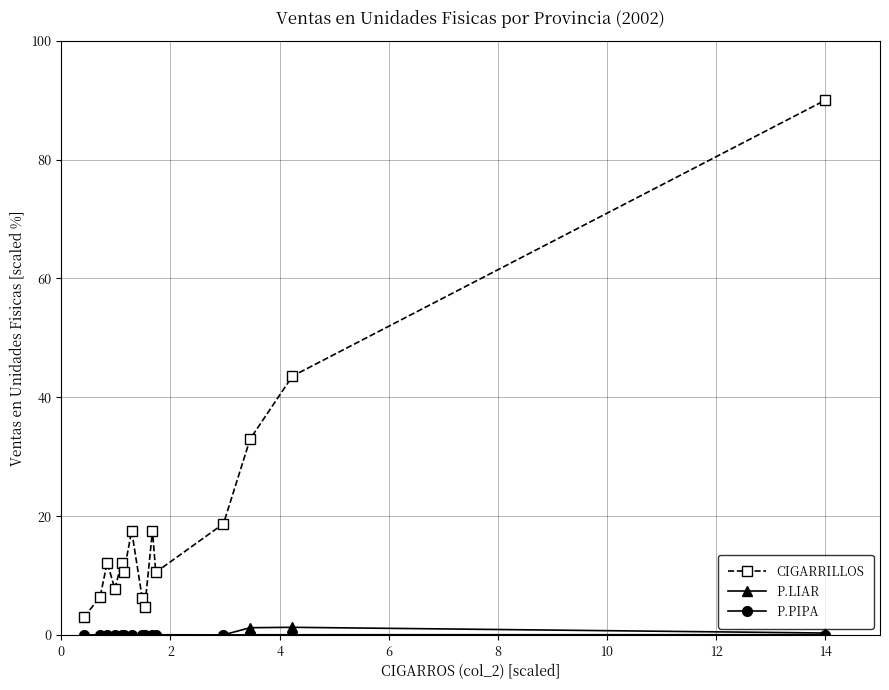

Which series has the largest total across all categories?

CIGARRILLOS